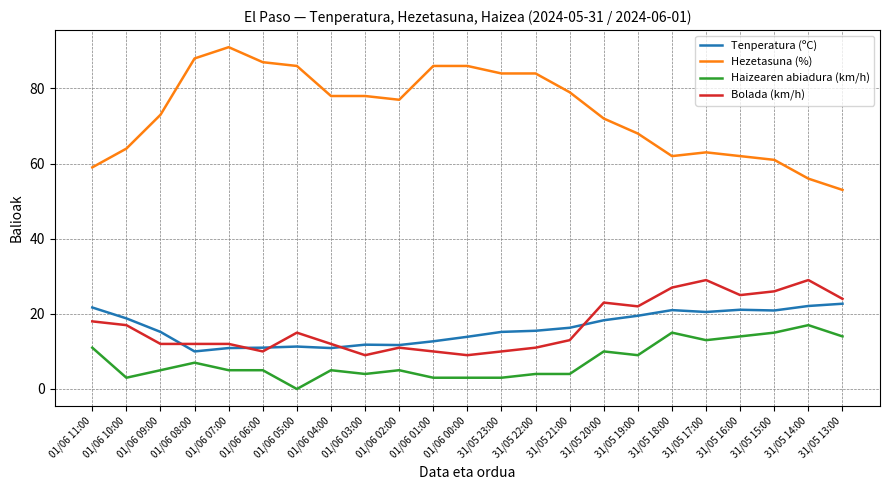

True or false: Hezetasuna (%) and Tenperatura (ºC) intersect in this chart.

False